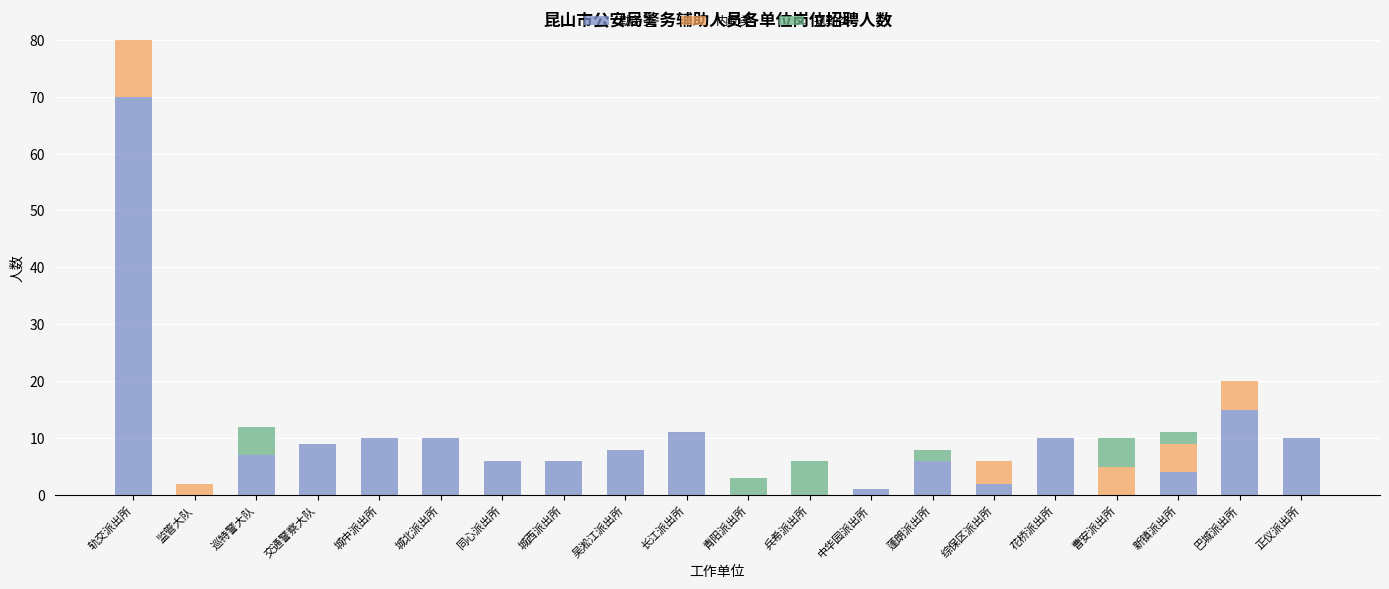

True or false: 勤务类 has a value of 10 at 巴城派出所.

False